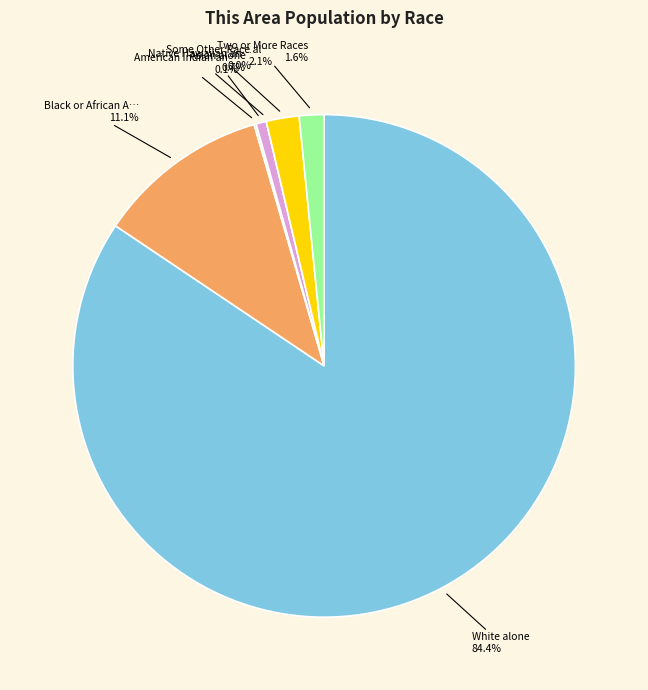

Rank the categories by value from highest to lowest.

White alone, Black or African American alone, Some Other Race alone, Two or More Races, Asian alone, American Indian and Alaska Native, Native Hawaiian and Other Pacific Islander